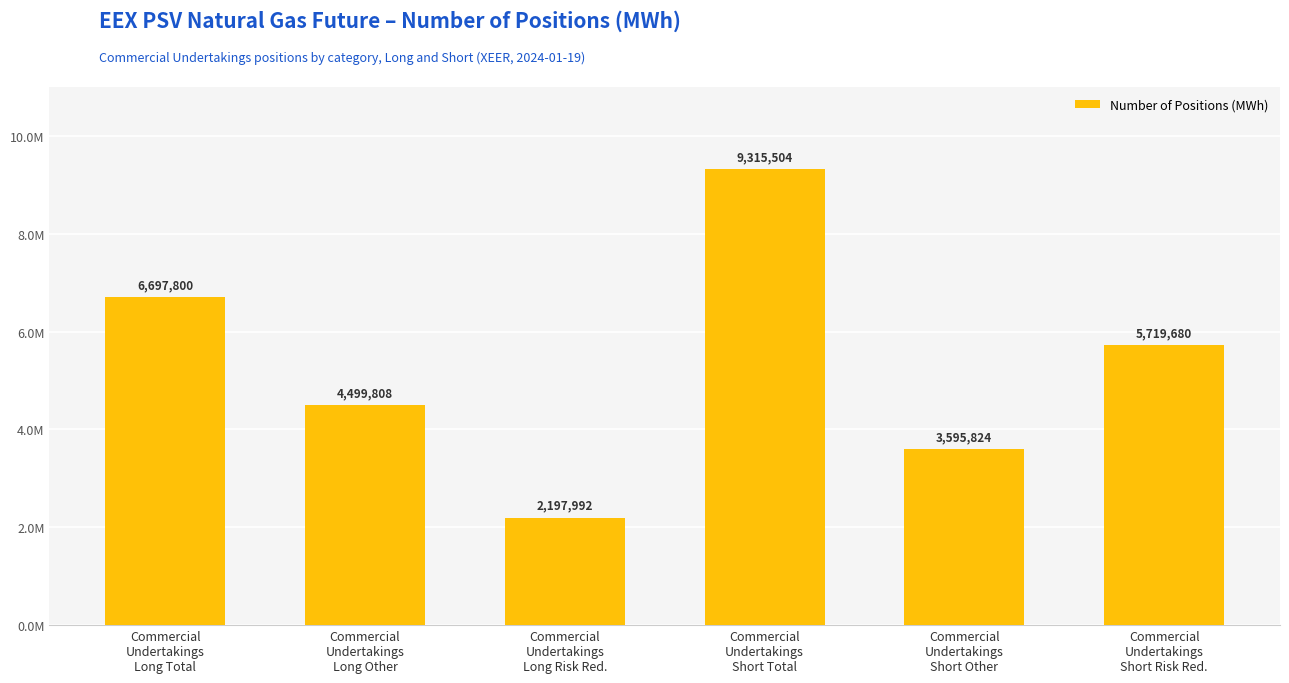

Are the bars horizontal?

No